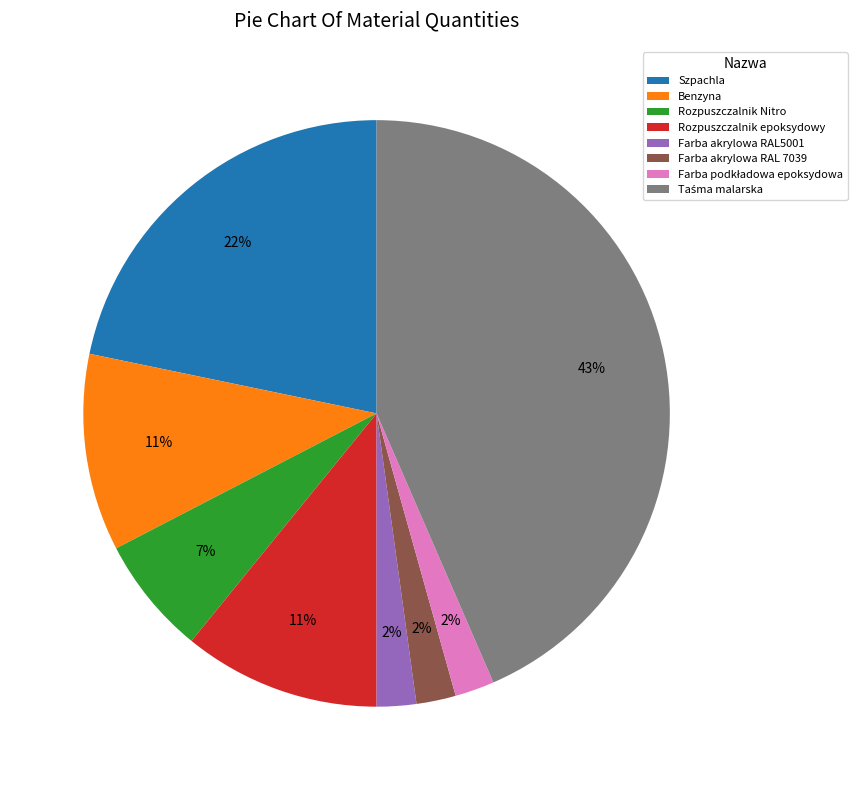

Is the sum of Rozpuszczalnik Nitro and Szpachla greater than half?

No